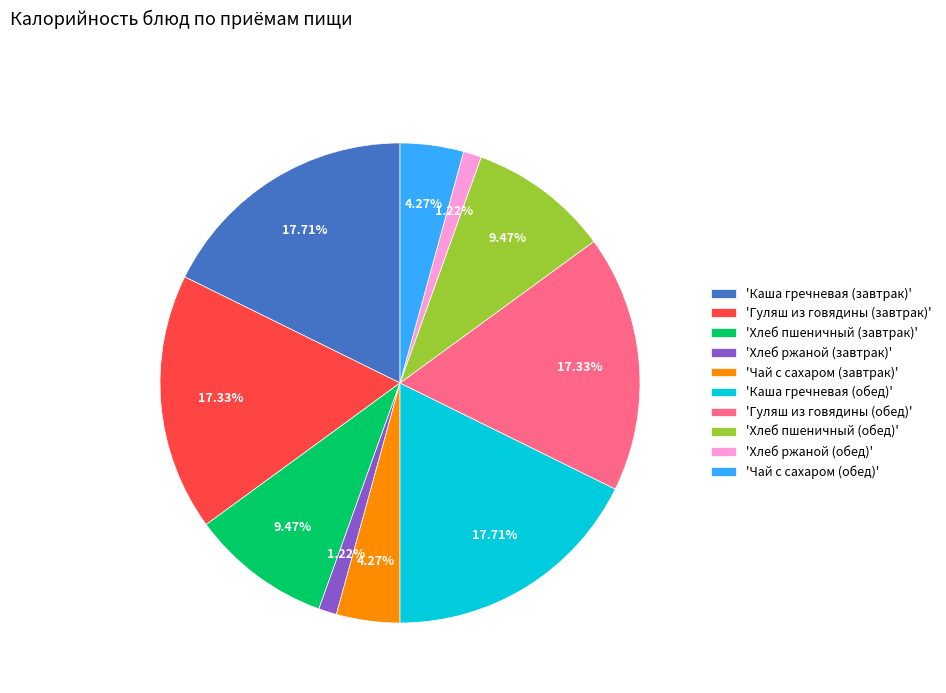

Between 'Хлеб пшеничный (завтрак)' and 'Каша гречневая (обед)', which is larger?

'Каша гречневая (обед)'